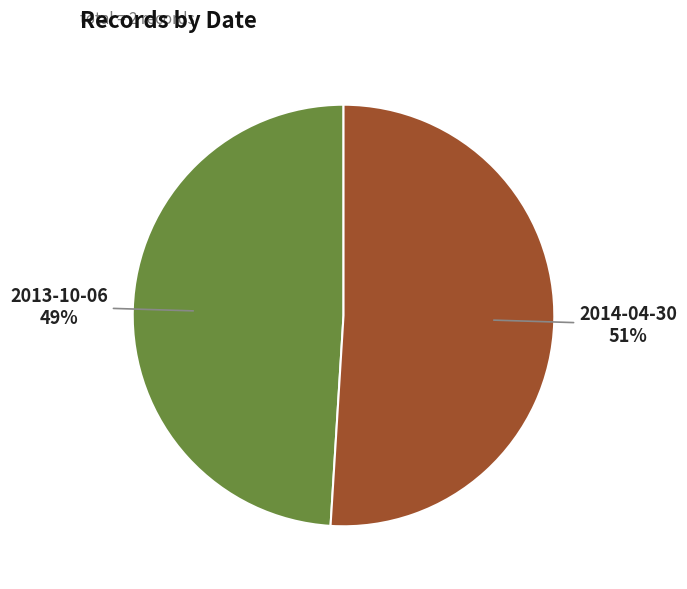

Does 2013-10-06 account for over 50% of the chart?

No